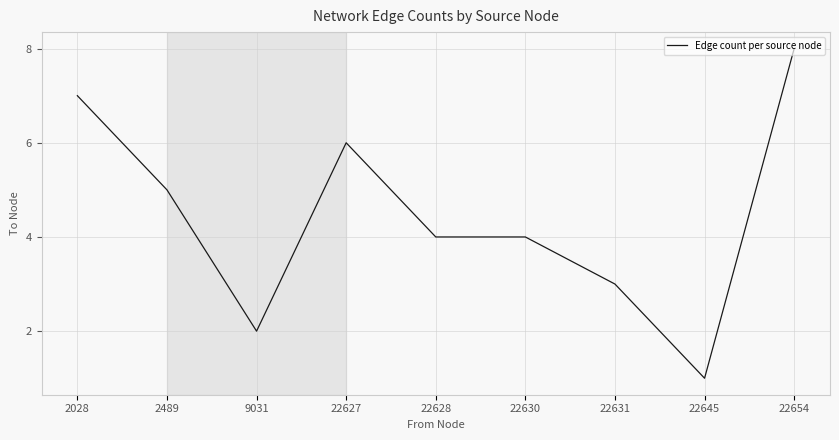

The value at 2489 is 2. True or false?

False